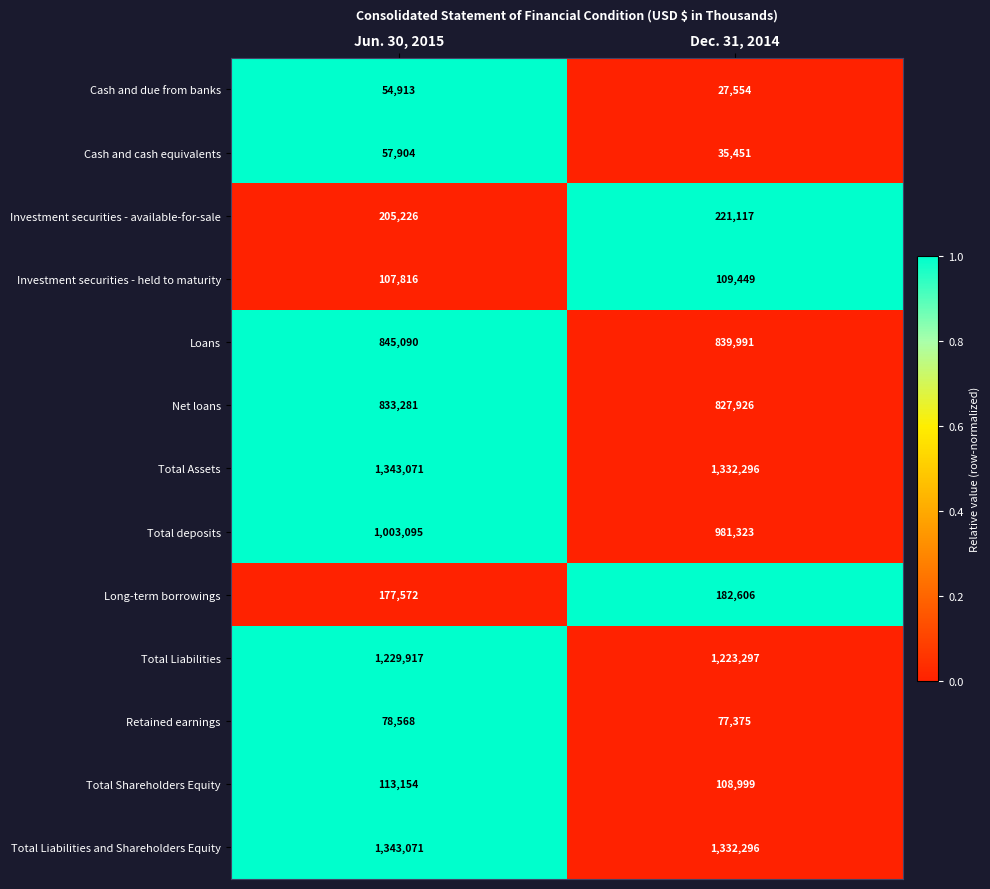

What is the approximate value of Investment securities - available-for-sale at Jun. 30, 2015, to the nearest 10?

205230